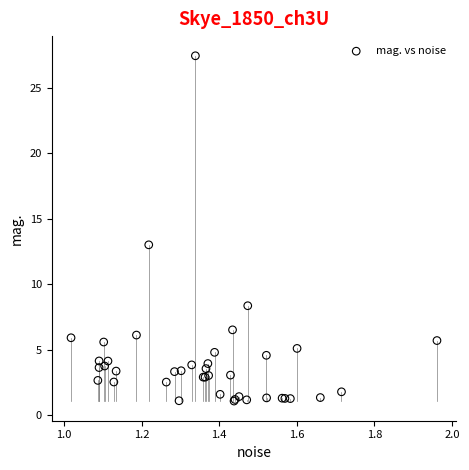

What Y value in the scatter plot is closest to 14?

13.0